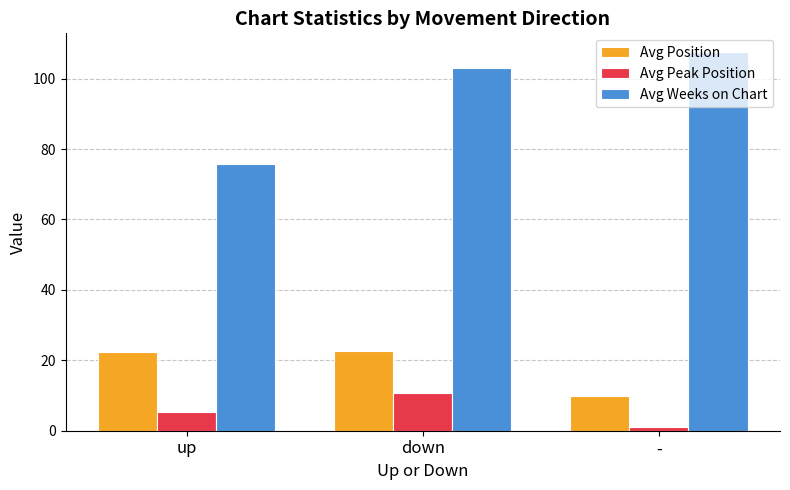

What is the value of the Avg Weeks on Chart bar at the 2nd from the left?

102.9